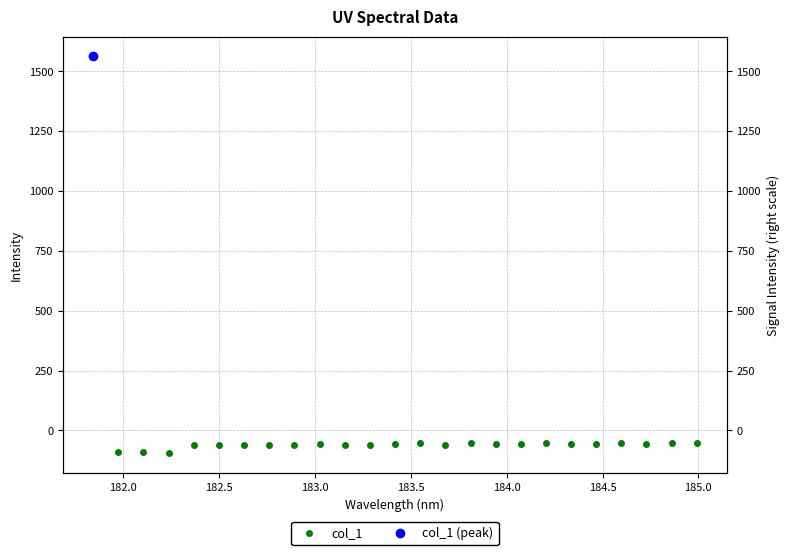

How many values are below -56?

18